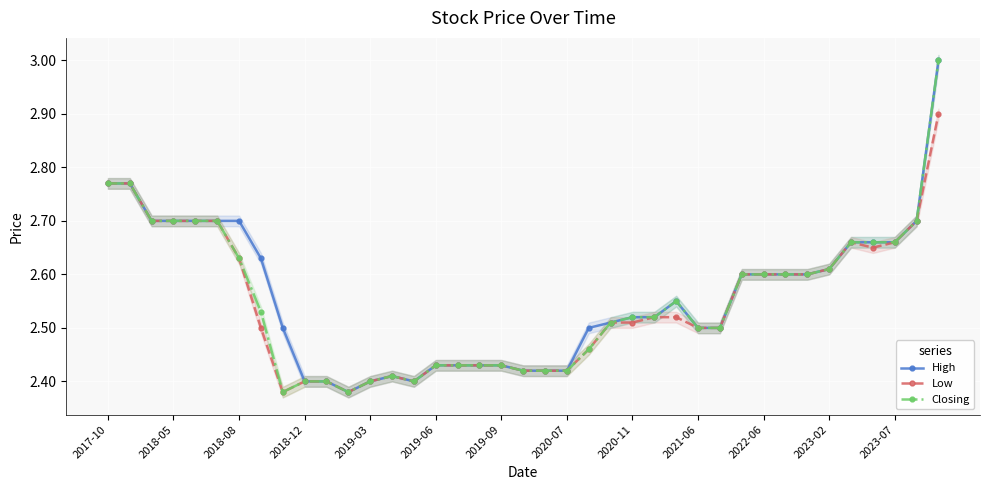

True or false: High has more than 0 interior local peaks.

True